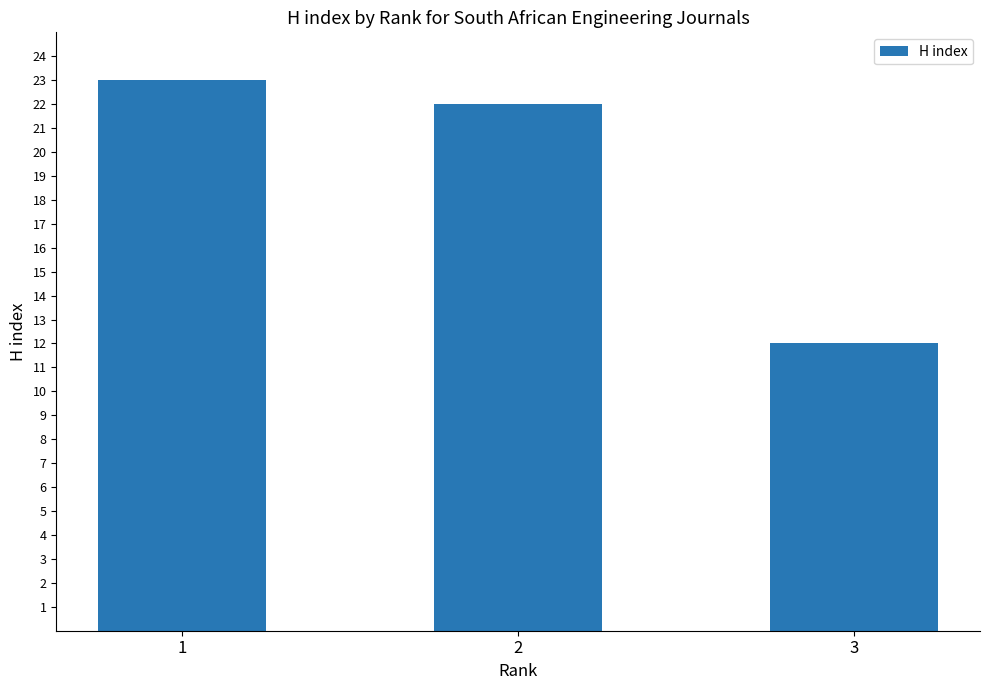

True or false: the data shows 9 at 2.

False